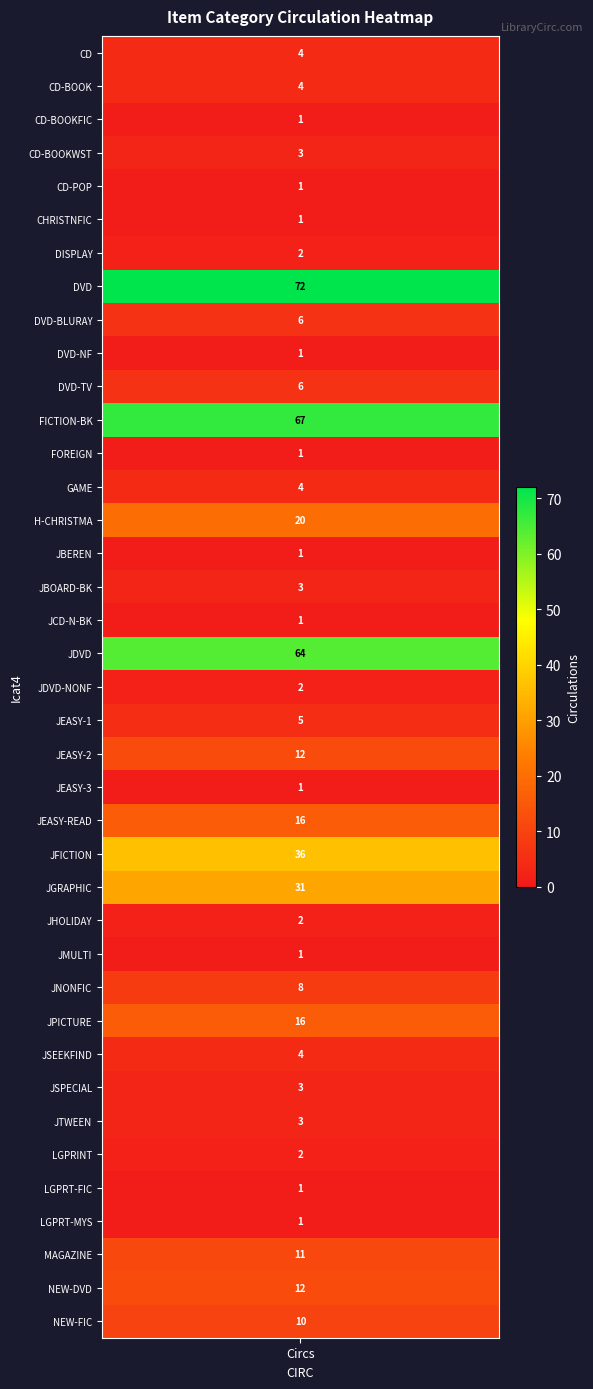

How many values exceed 4?

16